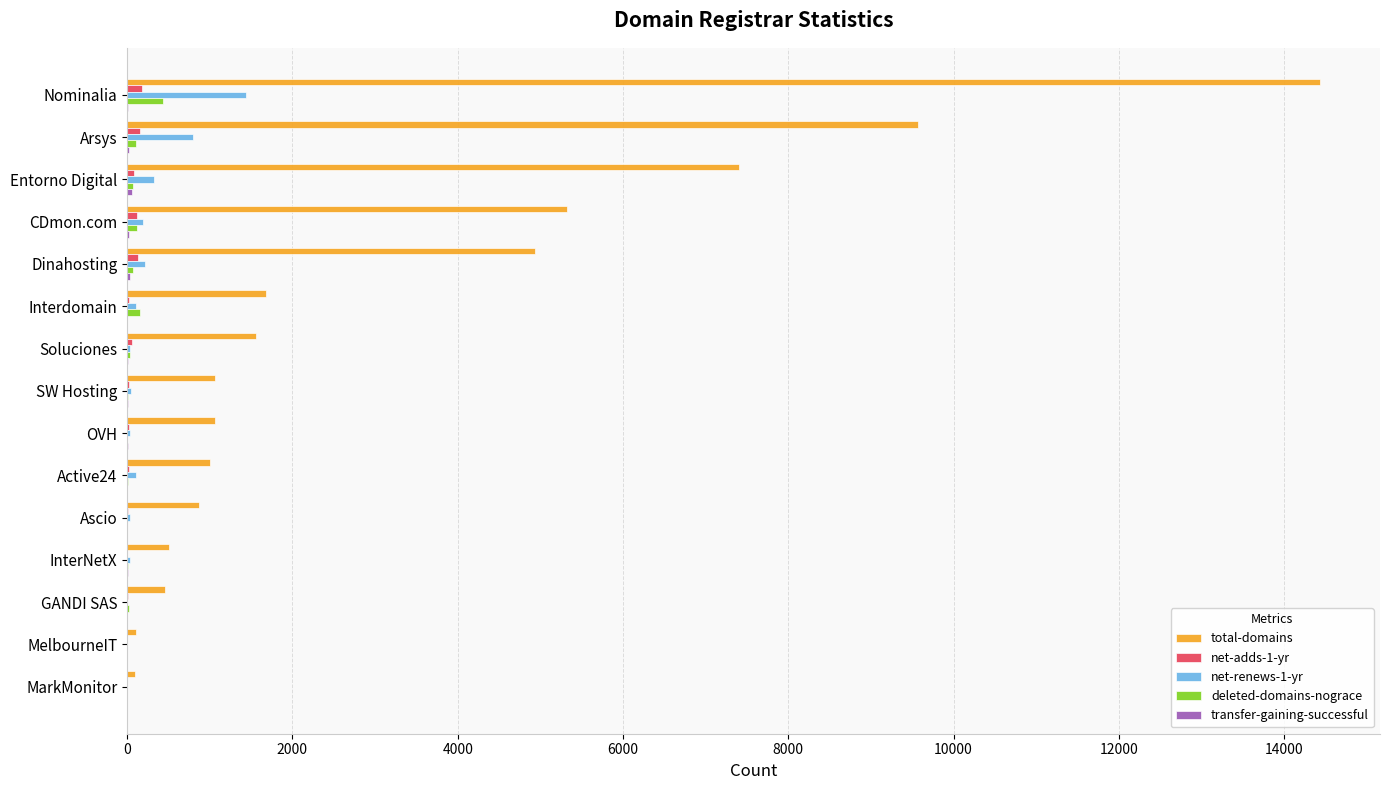

Which label corresponds to the largest value in the chart?

Nominalia